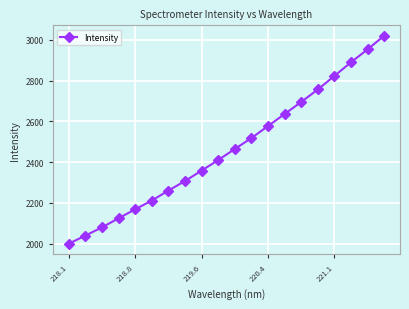

What is the smallest value displayed?

1999.9